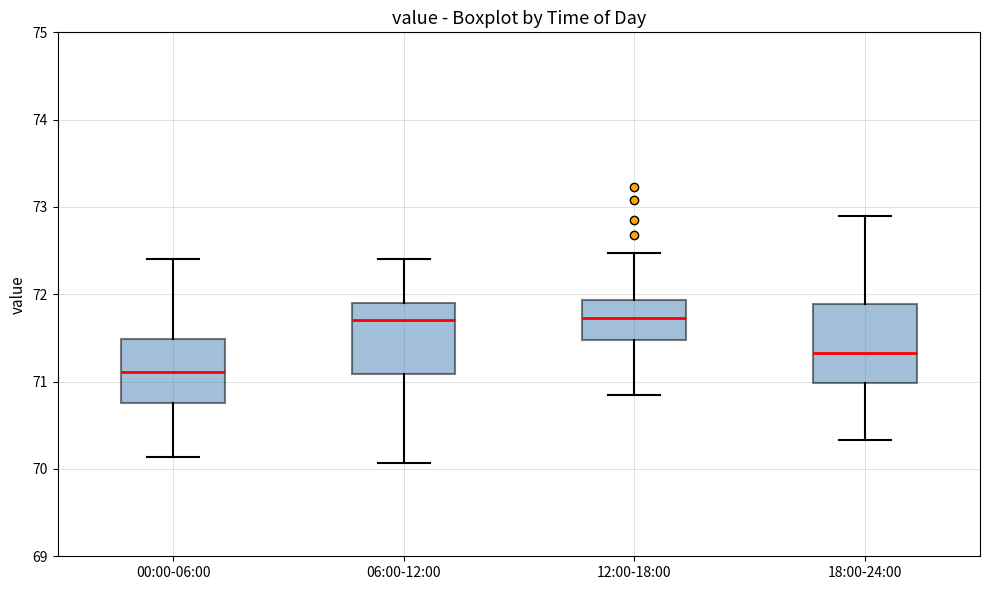

Reading left to right, transcribe this box plot: for each box, give where its median line is, the range the box spans, and where its two whiskers end, as read against the y-axis. The values are not printed on the chart, so give them approximately, as read against the axis.

00:00-06:00: median 71.1, box 70.8 to 71.5, whiskers 70.1 to 72.4
06:00-12:00: median 71.7, box 71.1 to 71.9, whiskers 70.1 to 72.4
12:00-18:00: median 71.7, box 71.5 to 71.9, whiskers 70.9 to 72.5
18:00-24:00: median 71.3, box 71.0 to 71.9, whiskers 70.3 to 72.9